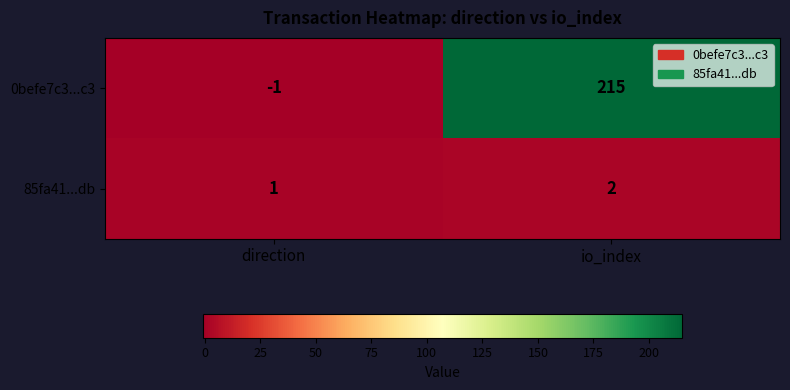

Which series has the largest total across all categories?

0befe7c3...c3